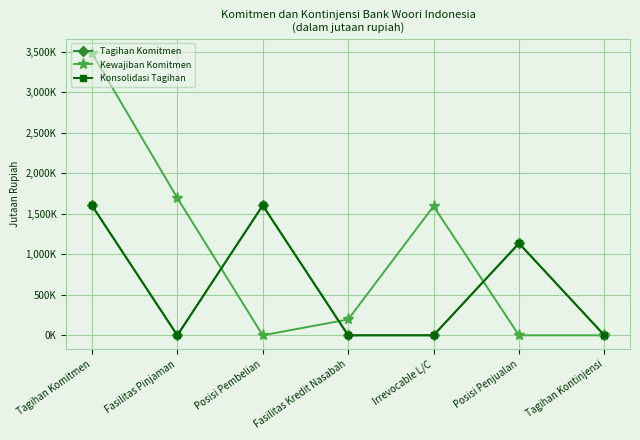

Reading right to left, extract all data points from this chart.

Tagihan Komitmen: 0	1136784	0	0	1604404	0	1604404
Kewajiban Komitmen: 0	0	1595053	195695	0	1696466	3487214
Konsolidasi Tagihan: 0	1136784	0	0	1604404	0	1604404